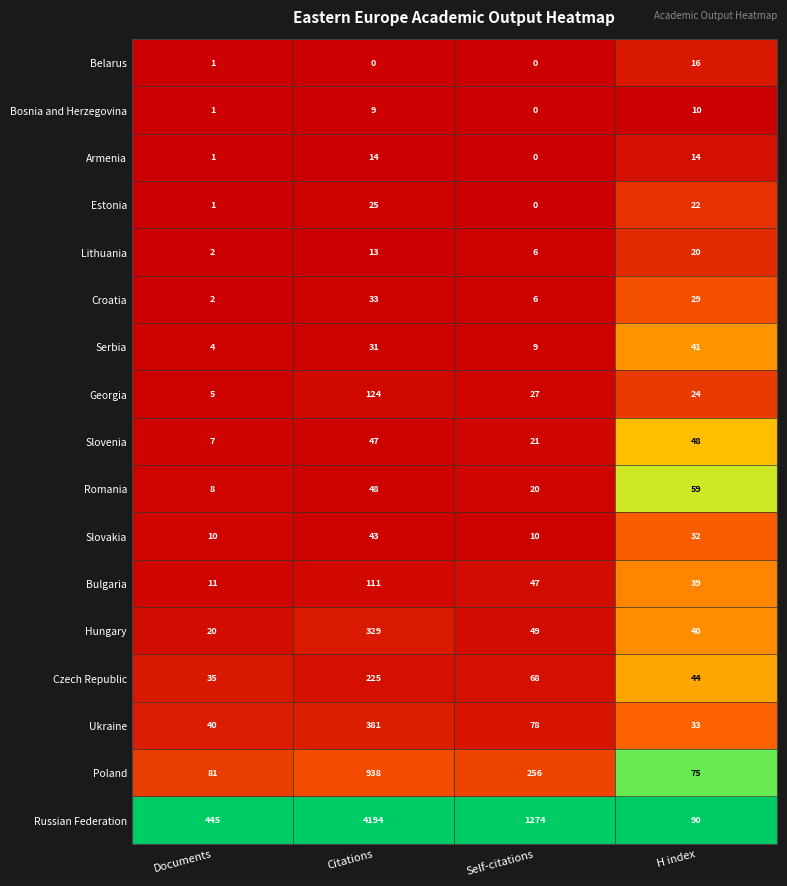

True or false: Estonia has a value of 22 at H index.

True